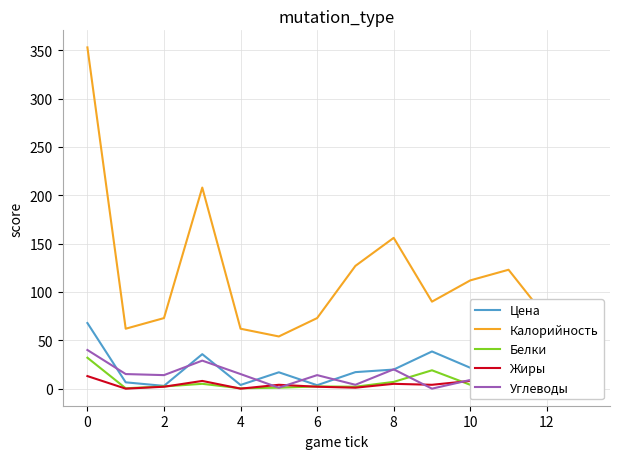

What is the average value of the Белки series?

5.7